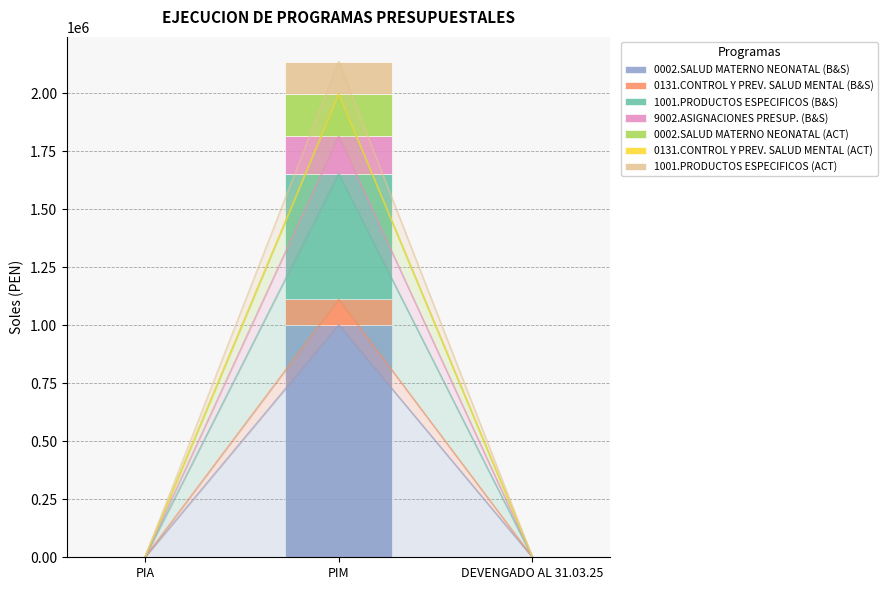

Count the number of categories in the chart.

3